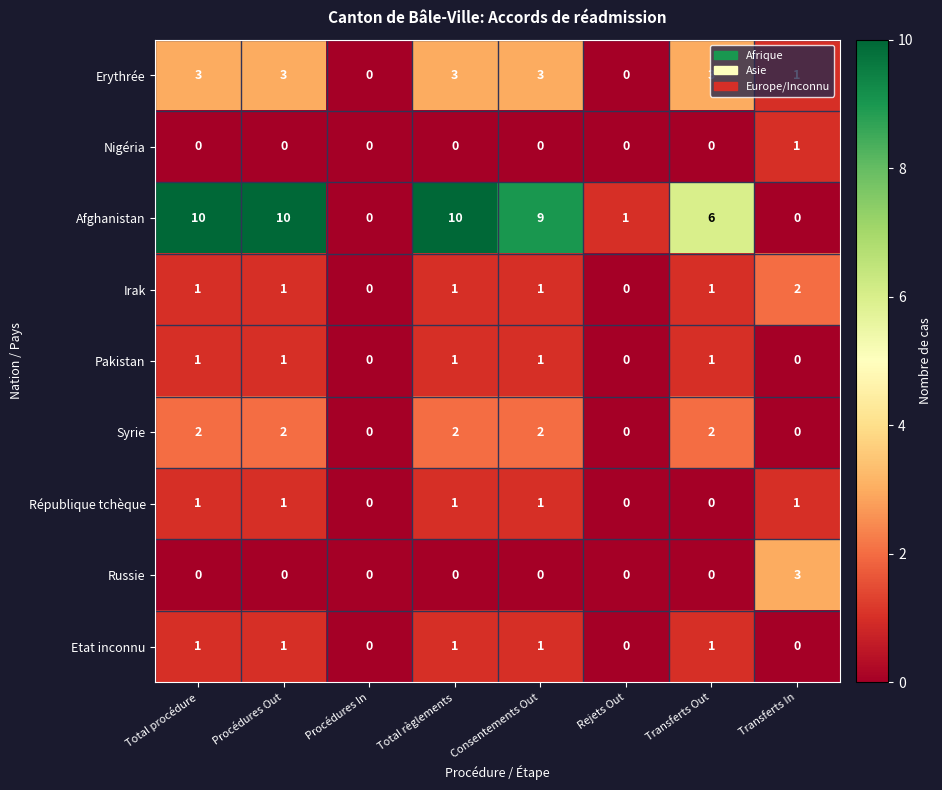

Which series changed the most between Consentements Out and Transferts In?

Afghanistan